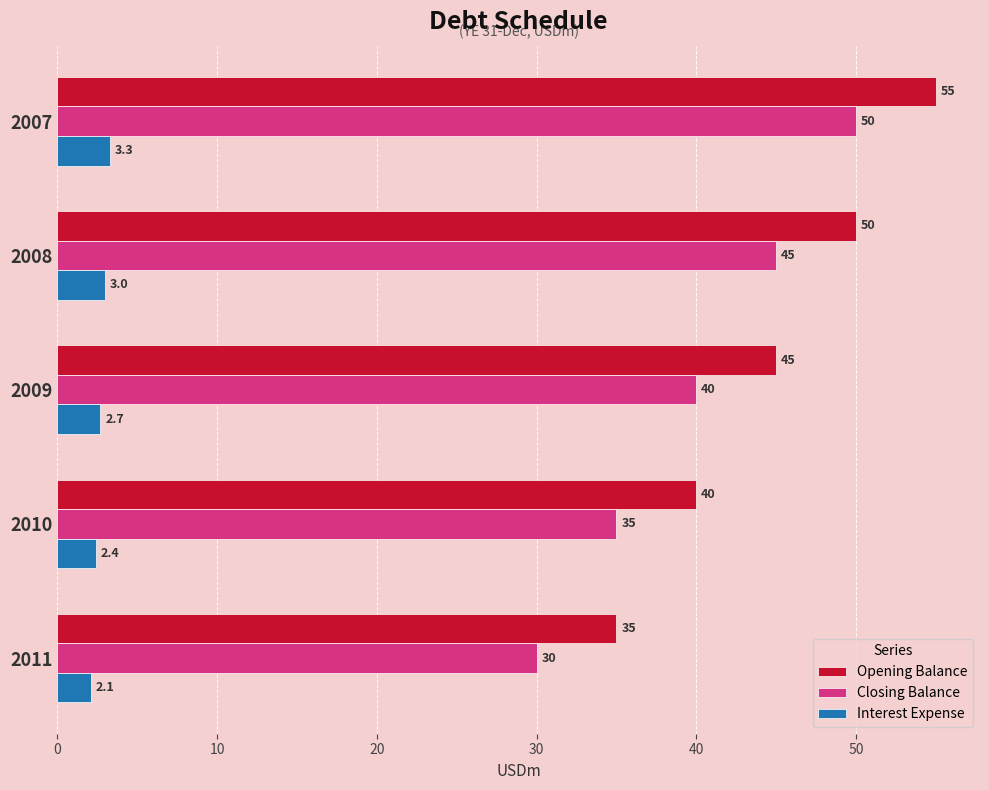

What are all the series names shown in the legend?

Opening Balance, Closing Balance, Interest Expense